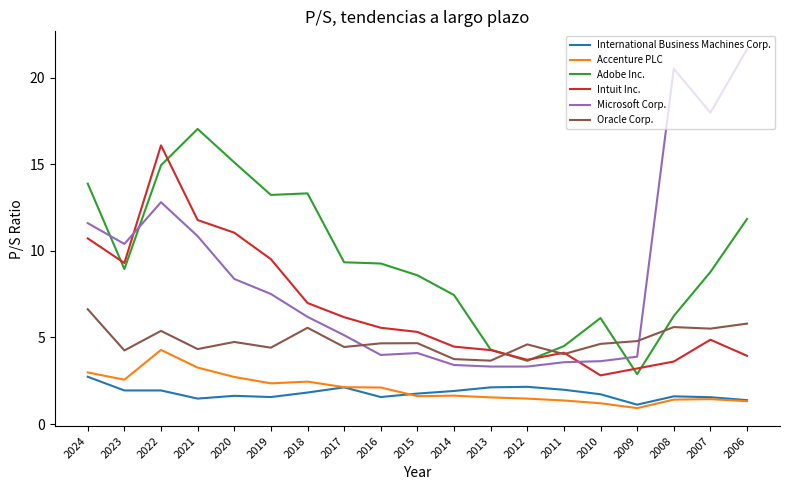

What is the minimum value for Adobe Inc.?

2.9